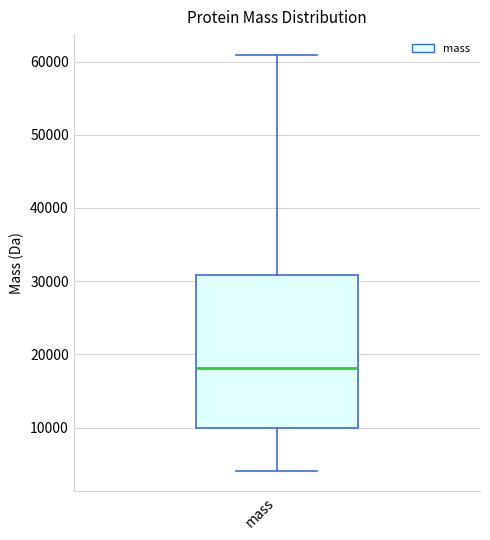

Transcribe this box plot: give where the median line is, the range the box spans, and where the two whiskers end, as read against the y-axis. The values are not printed on the chart, so give them approximately, as read against the axis.

median 18000, box 10000 to 31000, whiskers 4000 to 61000